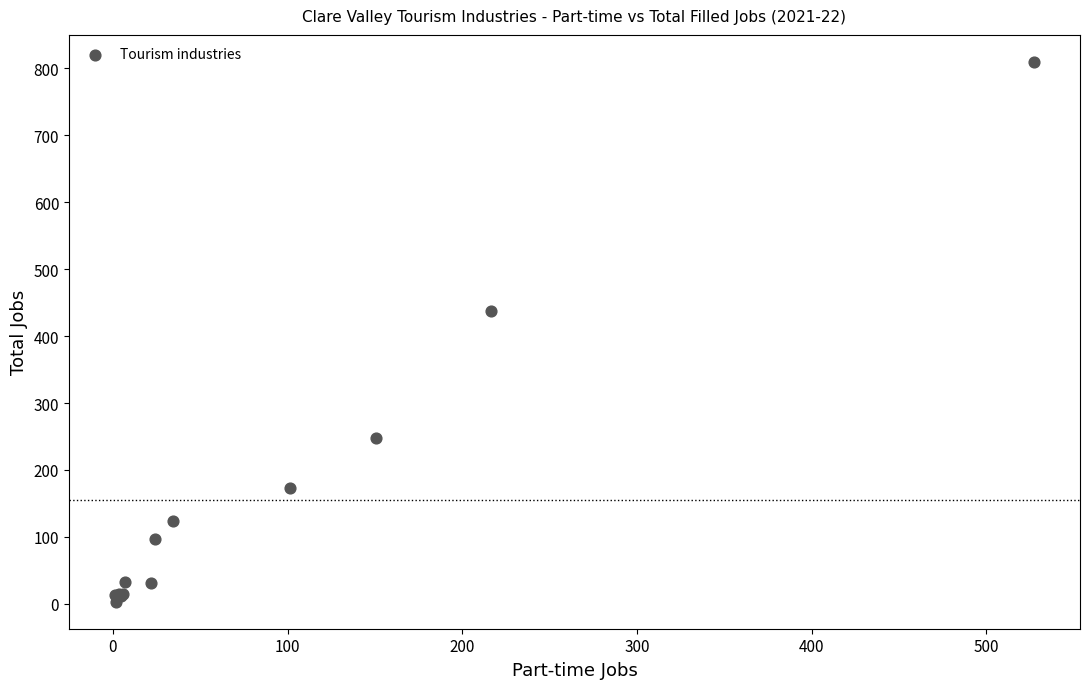

What Y value in the scatter plot is closest to 406?

437.9